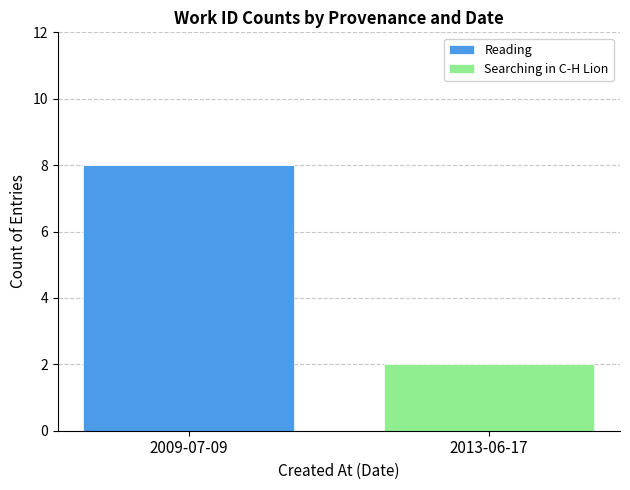

At which category is the sum across all series the highest?

2009-07-09